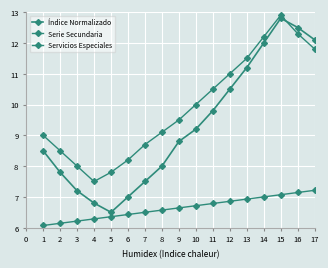

Count the number of data series in this chart.

3